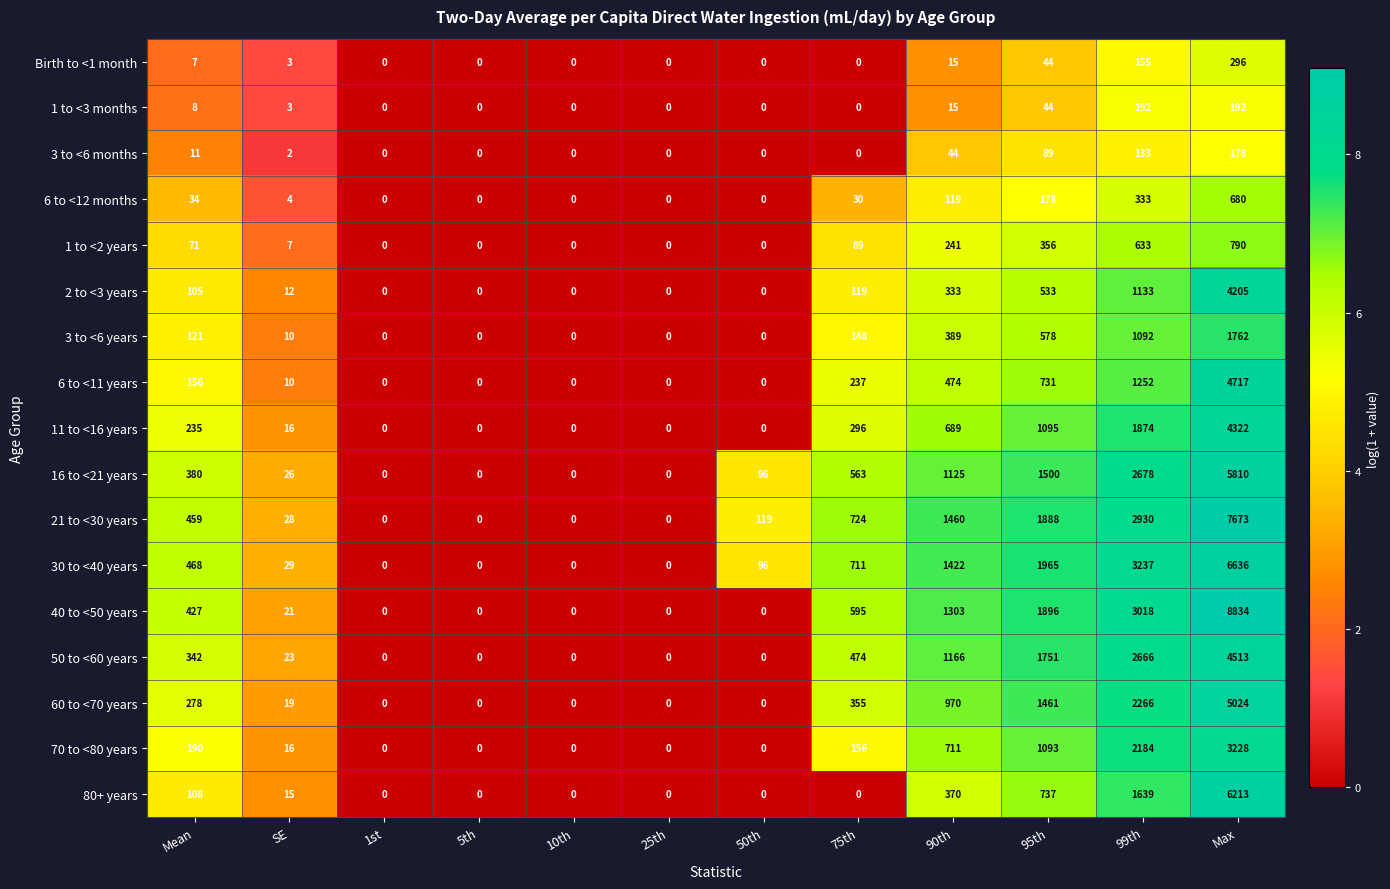

At how many categories does at least one series exceed 1?

8